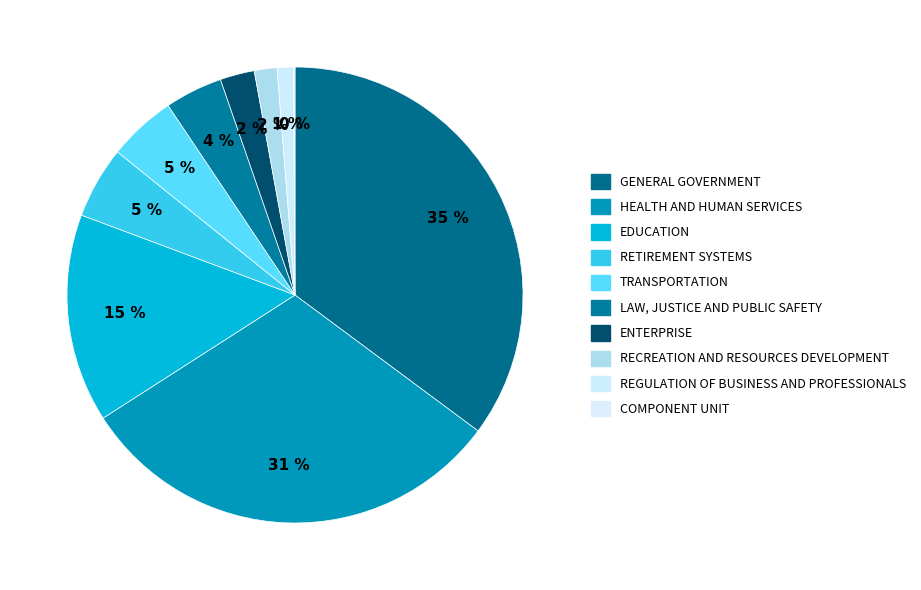

Is TRANSPORTATION the majority of the pie?

No